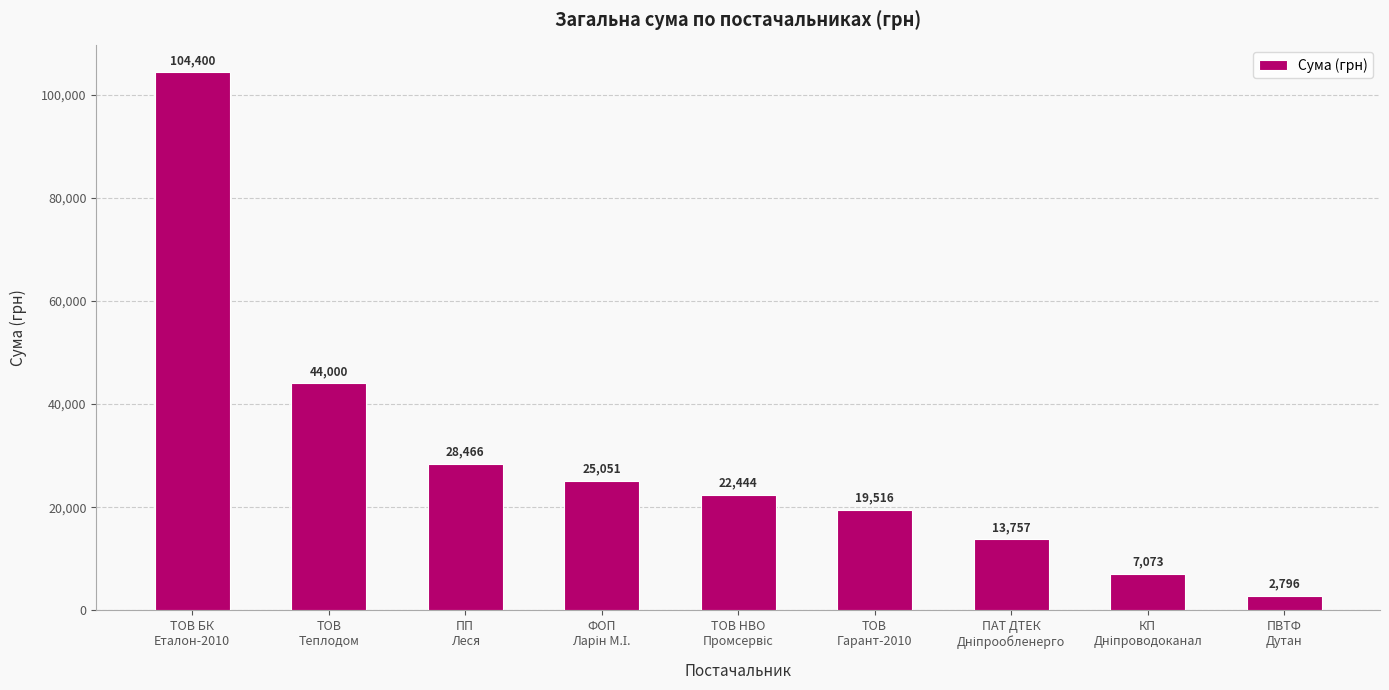

What is the average value?

29722.6